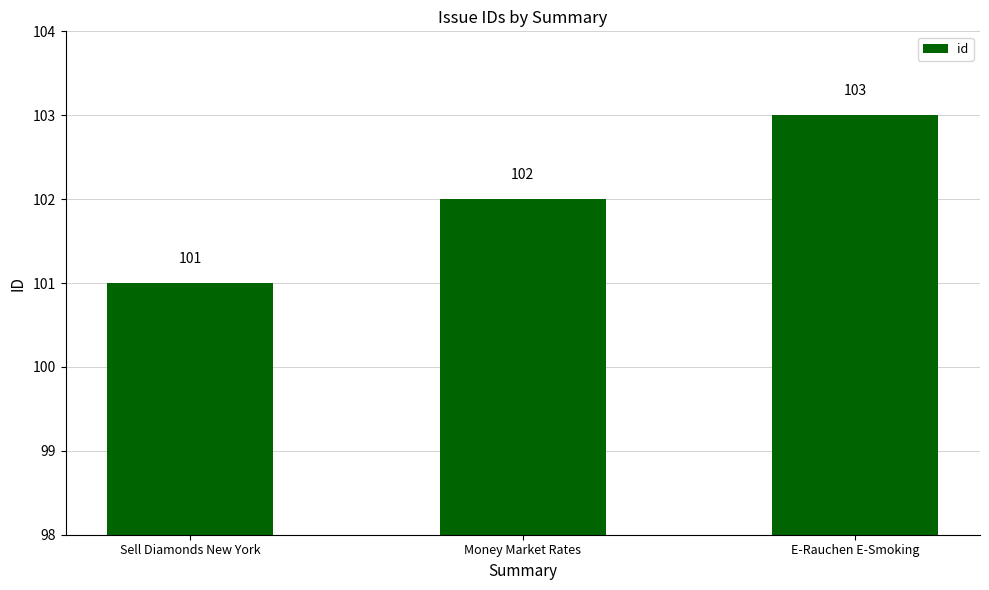

Are the bars grouped side by side (vs. stacked)?

No